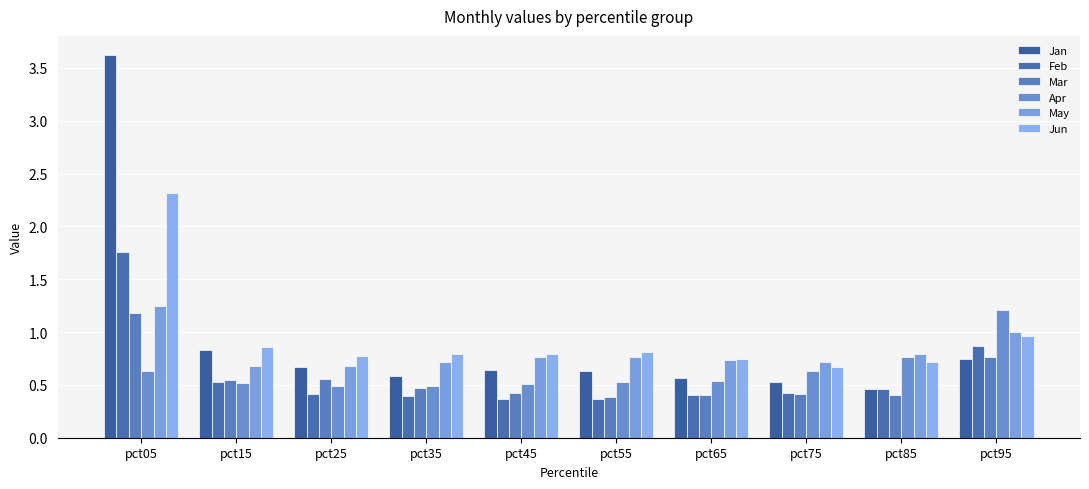

How many bars are there in total?

60